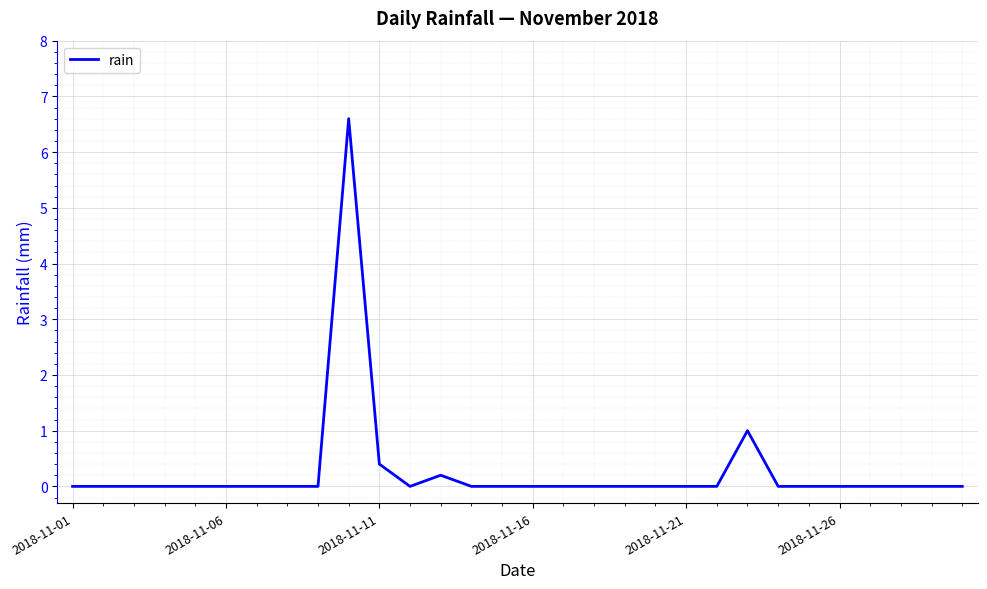

What is the maximum value shown in the chart?

6.6